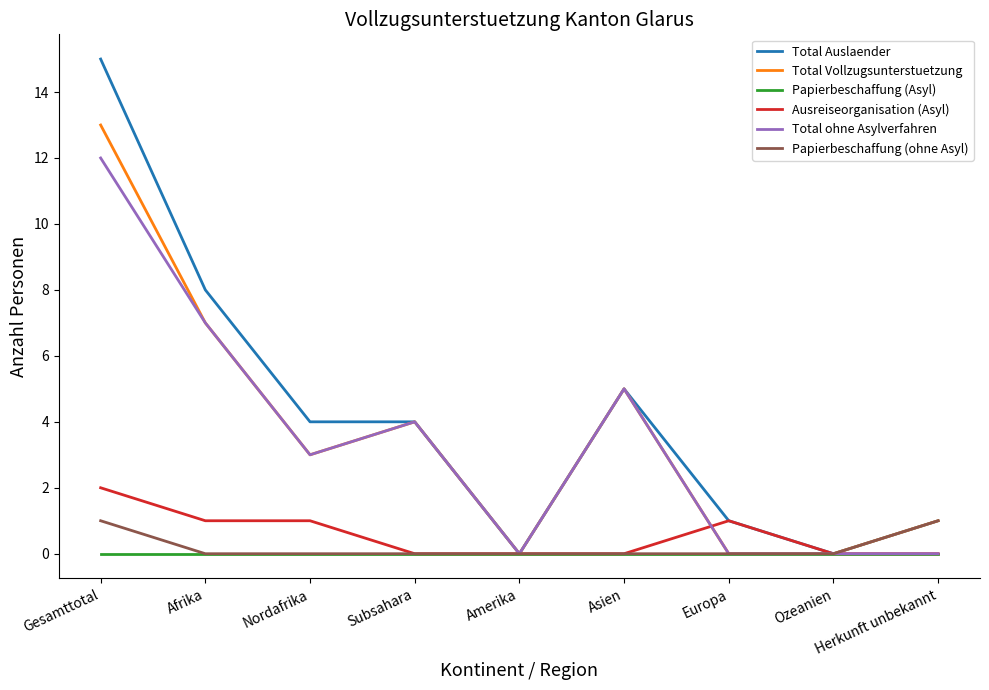

What is the approximate value of Total Auslaender at Nordafrika, to the nearest 5?

5